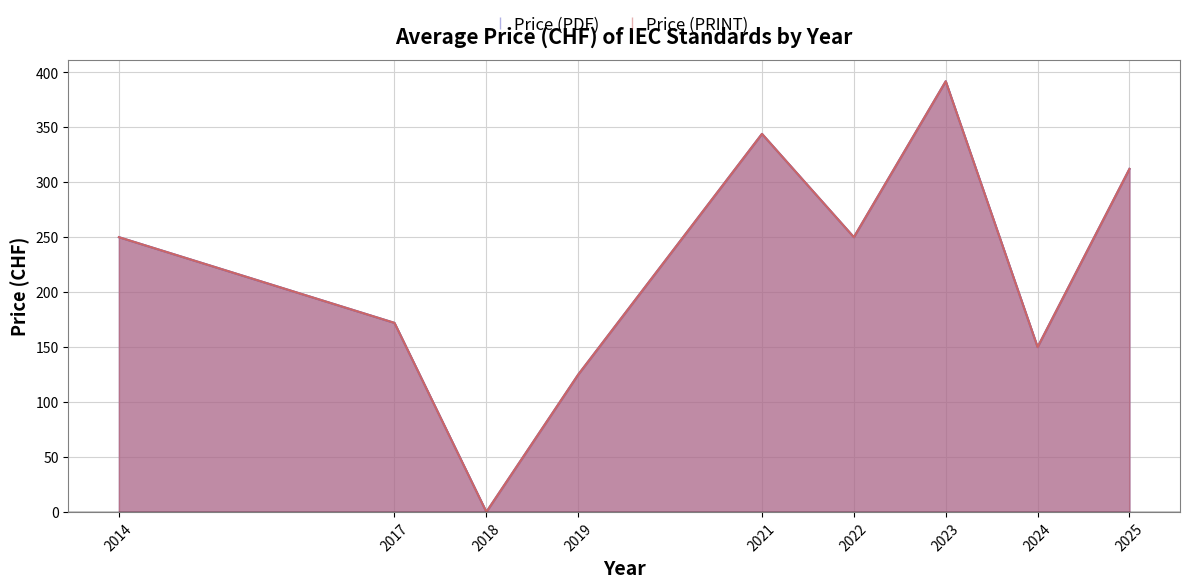

Count the number of data series in this chart.

2